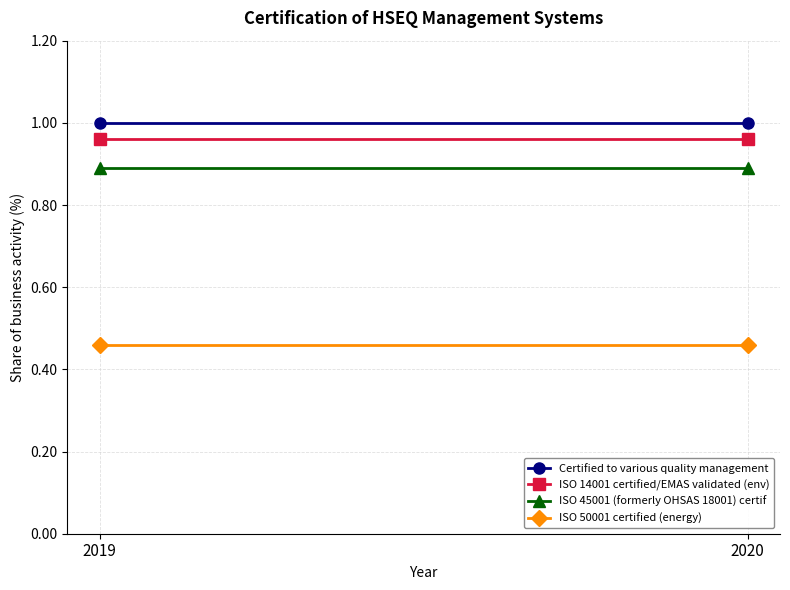

At which category is the sum across all series the highest?

2019